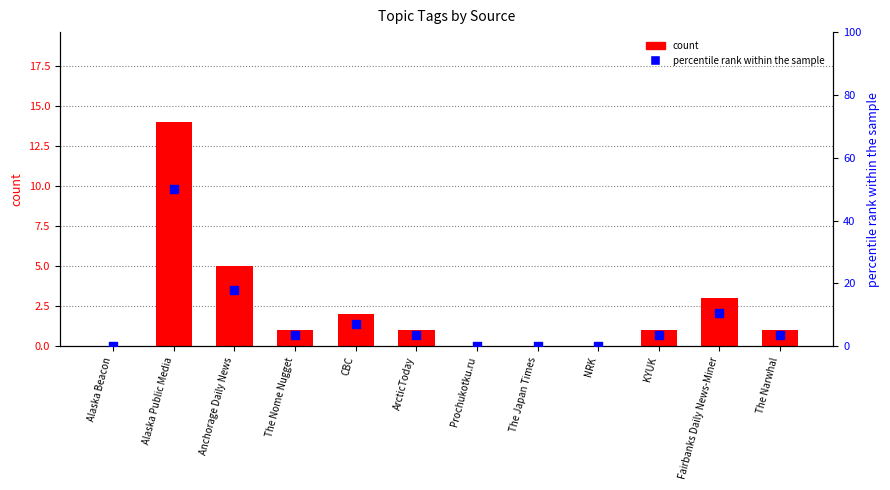

At which category is the sum across all series the highest?

Alaska Public Media